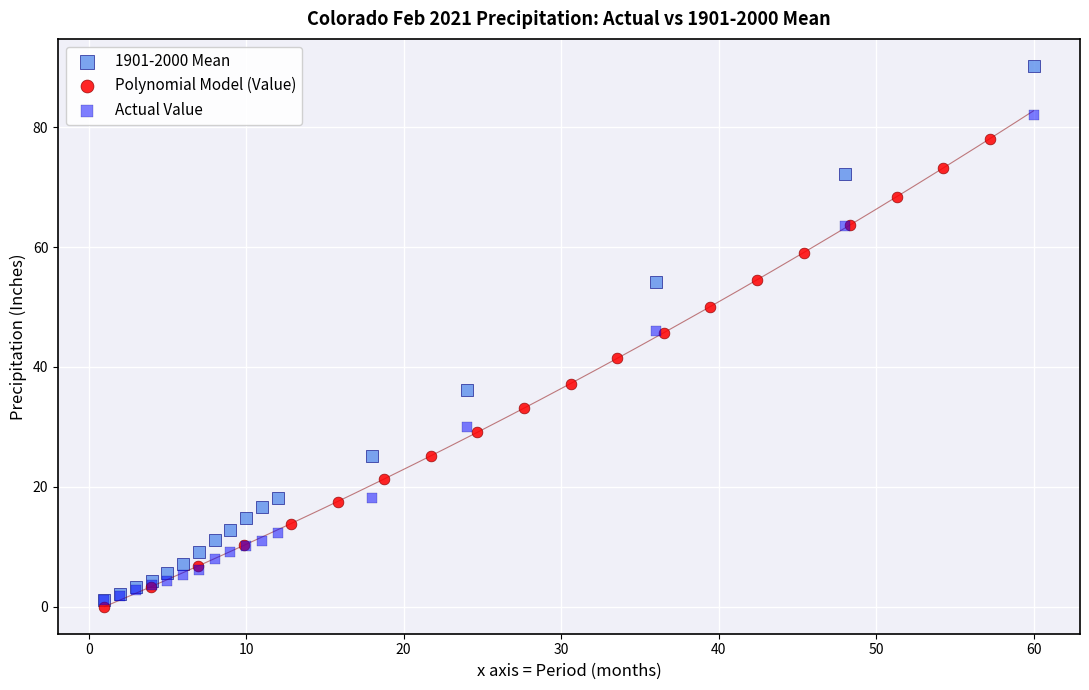

Which series has the largest Y range (max minus min)?

1901-2000 Mean